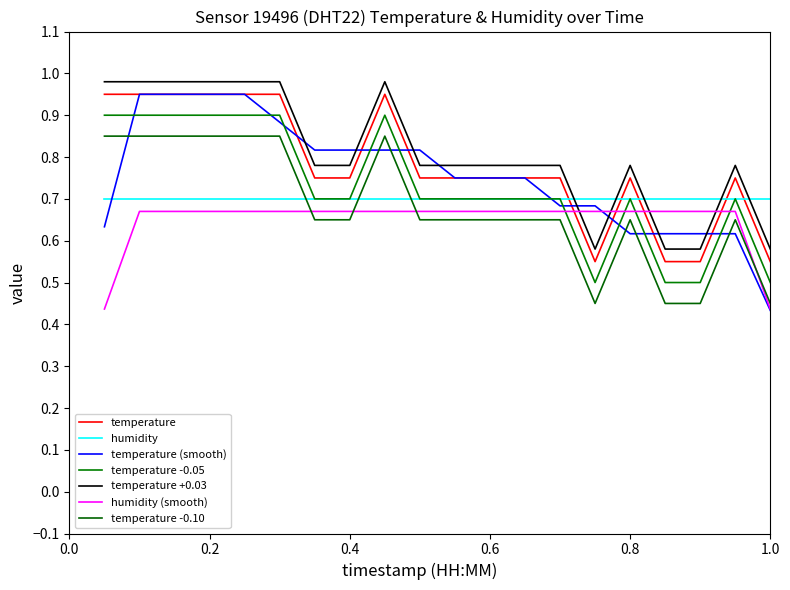

How many lines are shown in the chart?

7